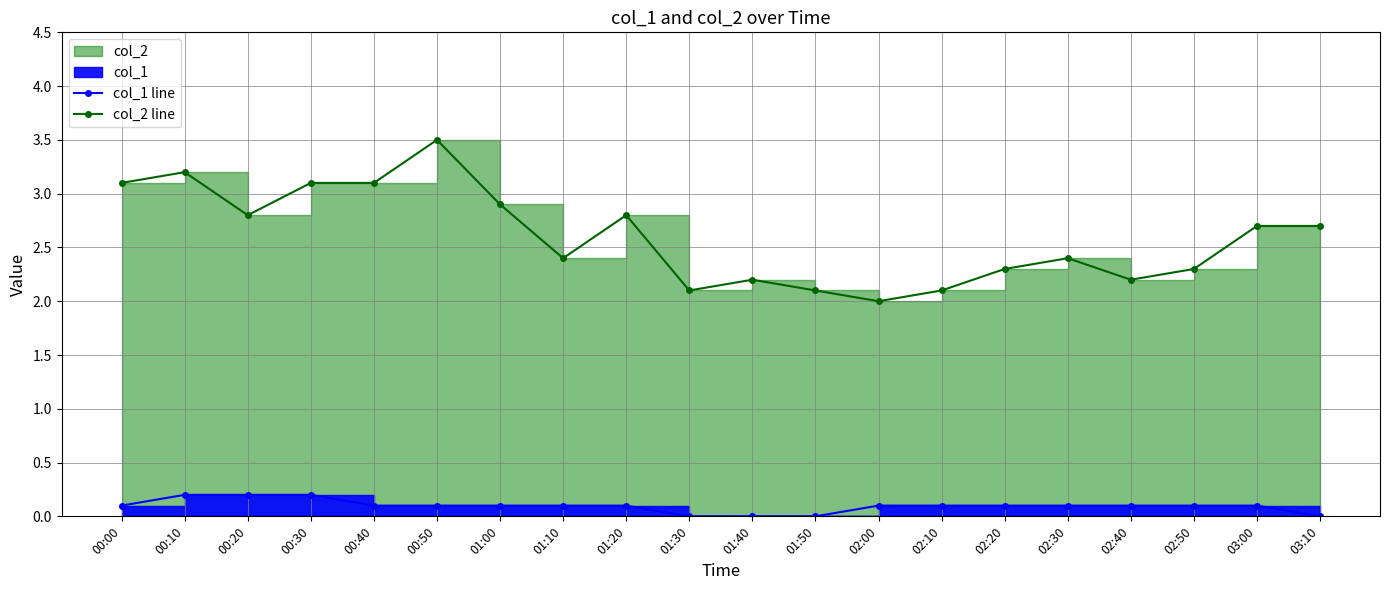

The col_2 line series shows 1.6 at 03:10. True or false?

False